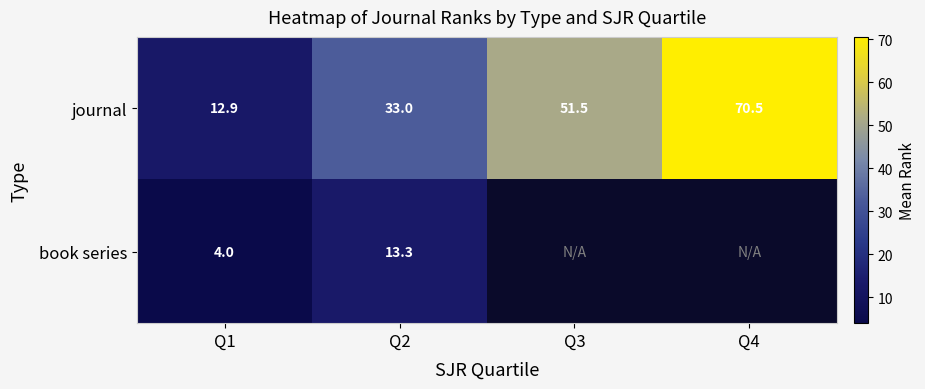

At Q2, list the series in order from smallest to largest.

book series, journal